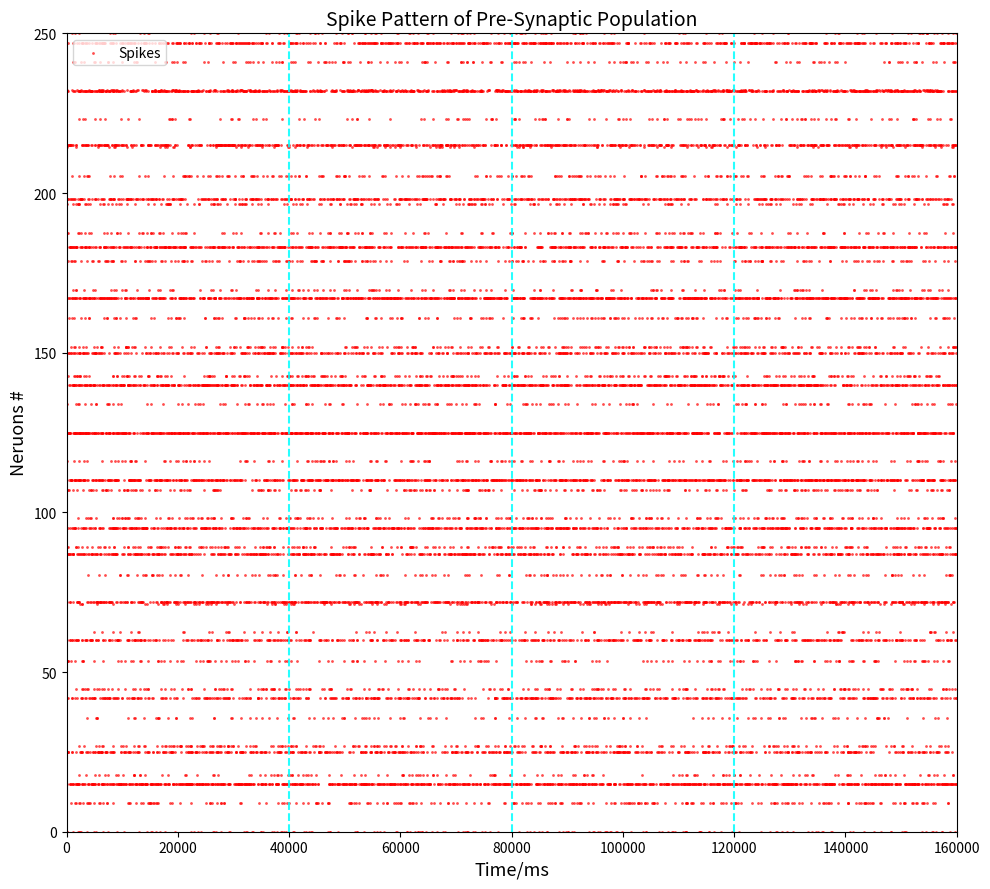

What is the range of X values (max minus min)?

159905.5